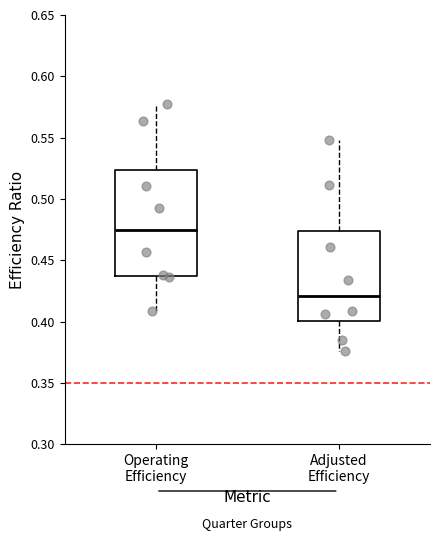

Reading left to right, read every box against the y-axis: the position of its median line, the range the box covers, and the ends of its whiskers. The values are not printed on the chart, so give them approximately, as read against the axis.

Operating Efficiency: median 0.475, box 0.435 to 0.525, whiskers 0.410 to 0.580
Adjusted Efficiency: median 0.420, box 0.400 to 0.475, whiskers 0.375 to 0.550